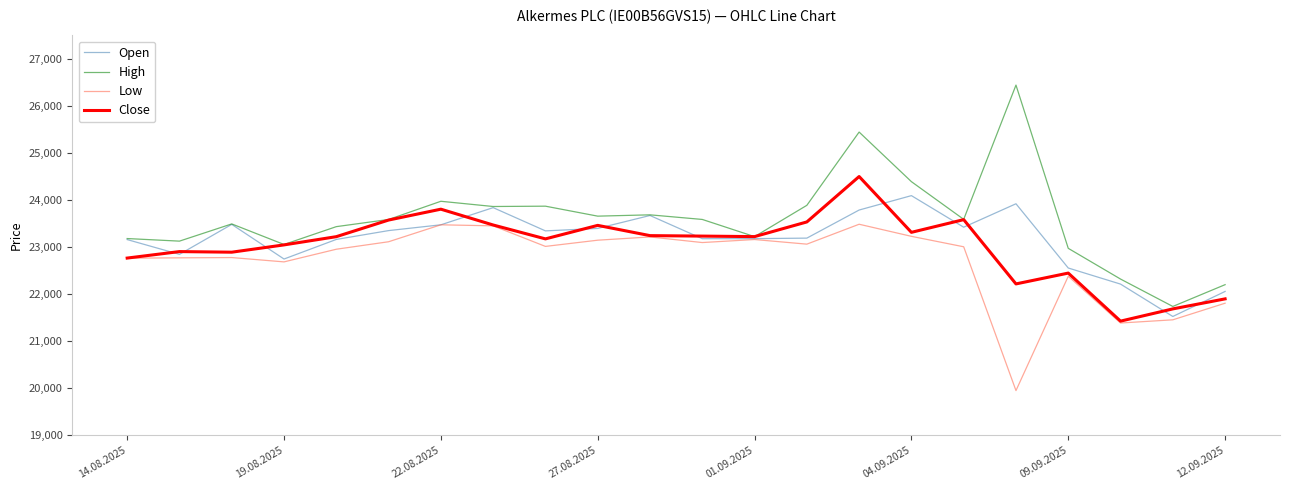

Which series has the largest range (max minus min)?

High